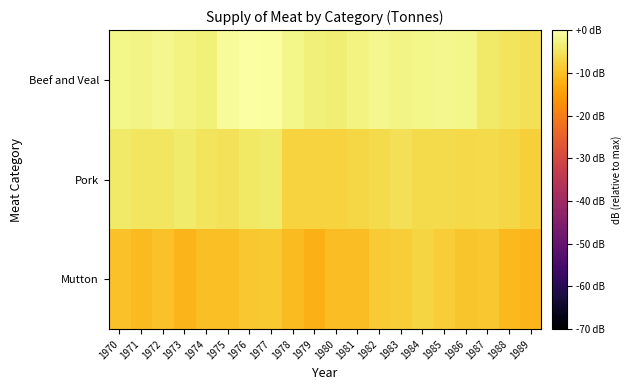

What is the total value across all series at 1973?

-18.1